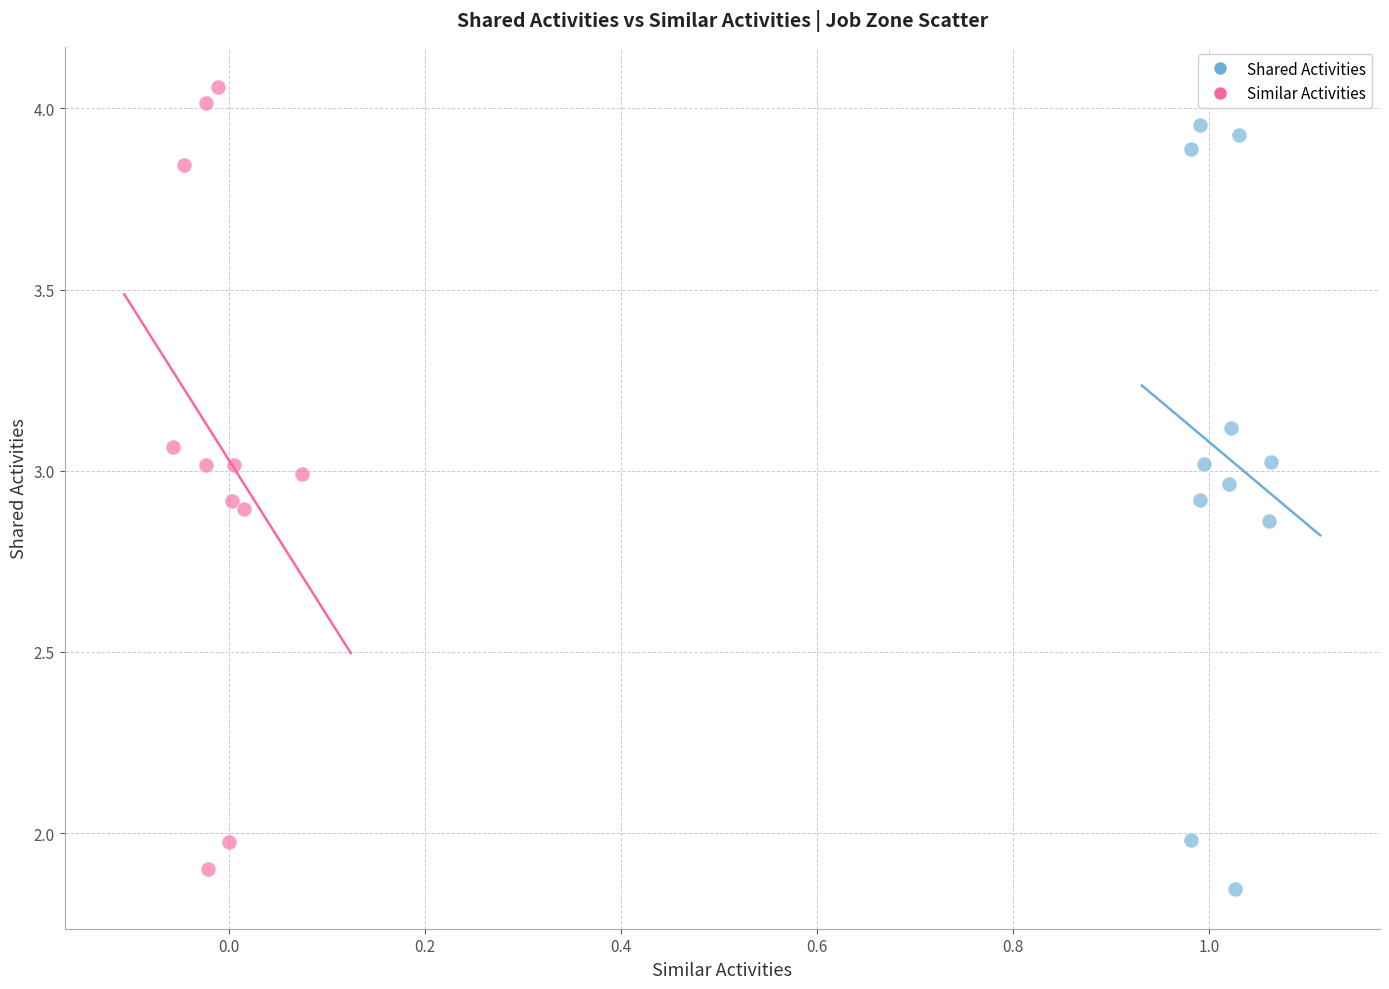

What are all the series names shown in the legend?

Shared Activities, Similar Activities